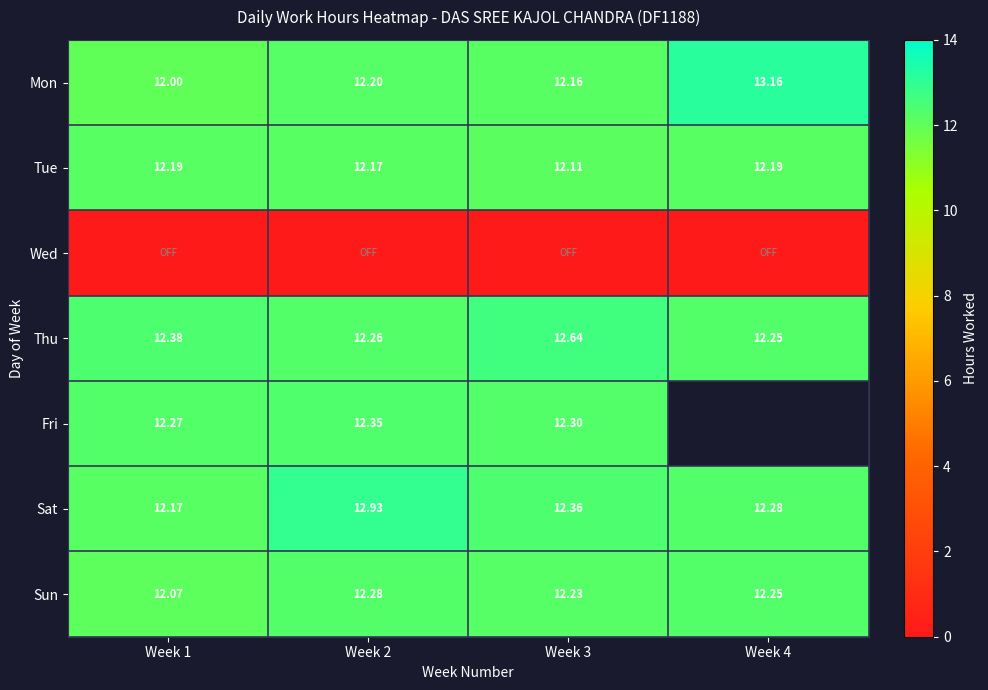

At which label does Sun reach its minimum?

Week 1